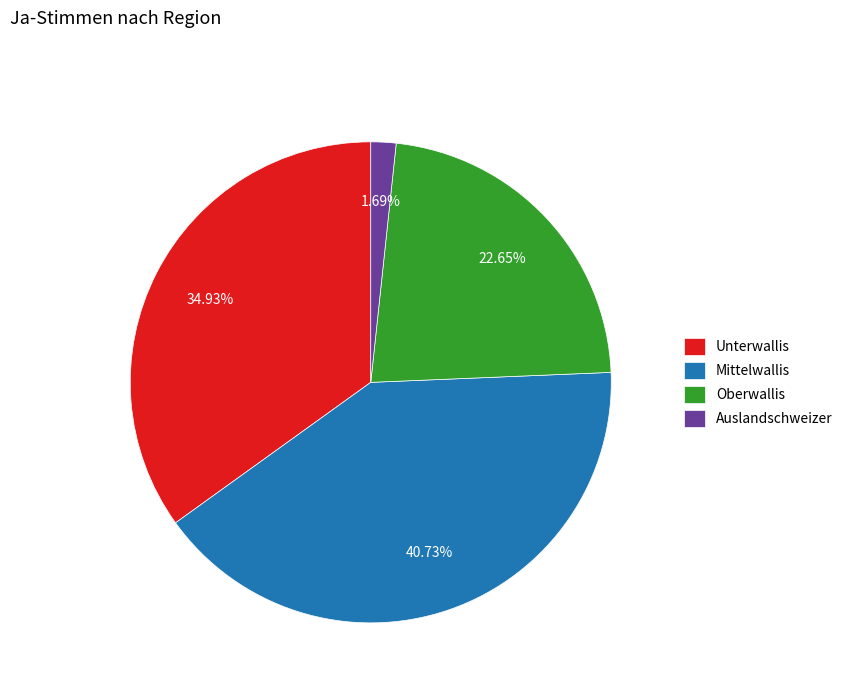

How many slices are in this pie chart?

4